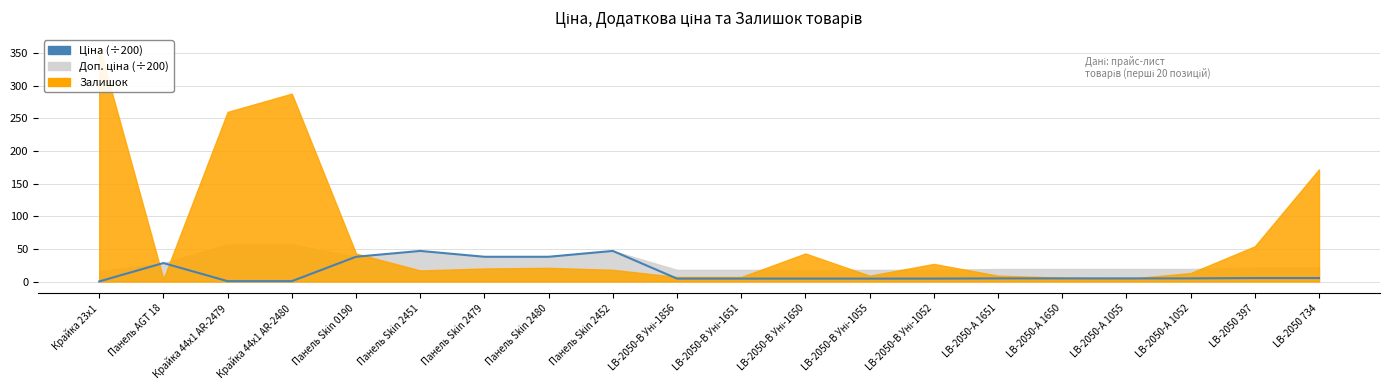

True or false: the data shows 8.3 at LB-2050-А 1055.

False